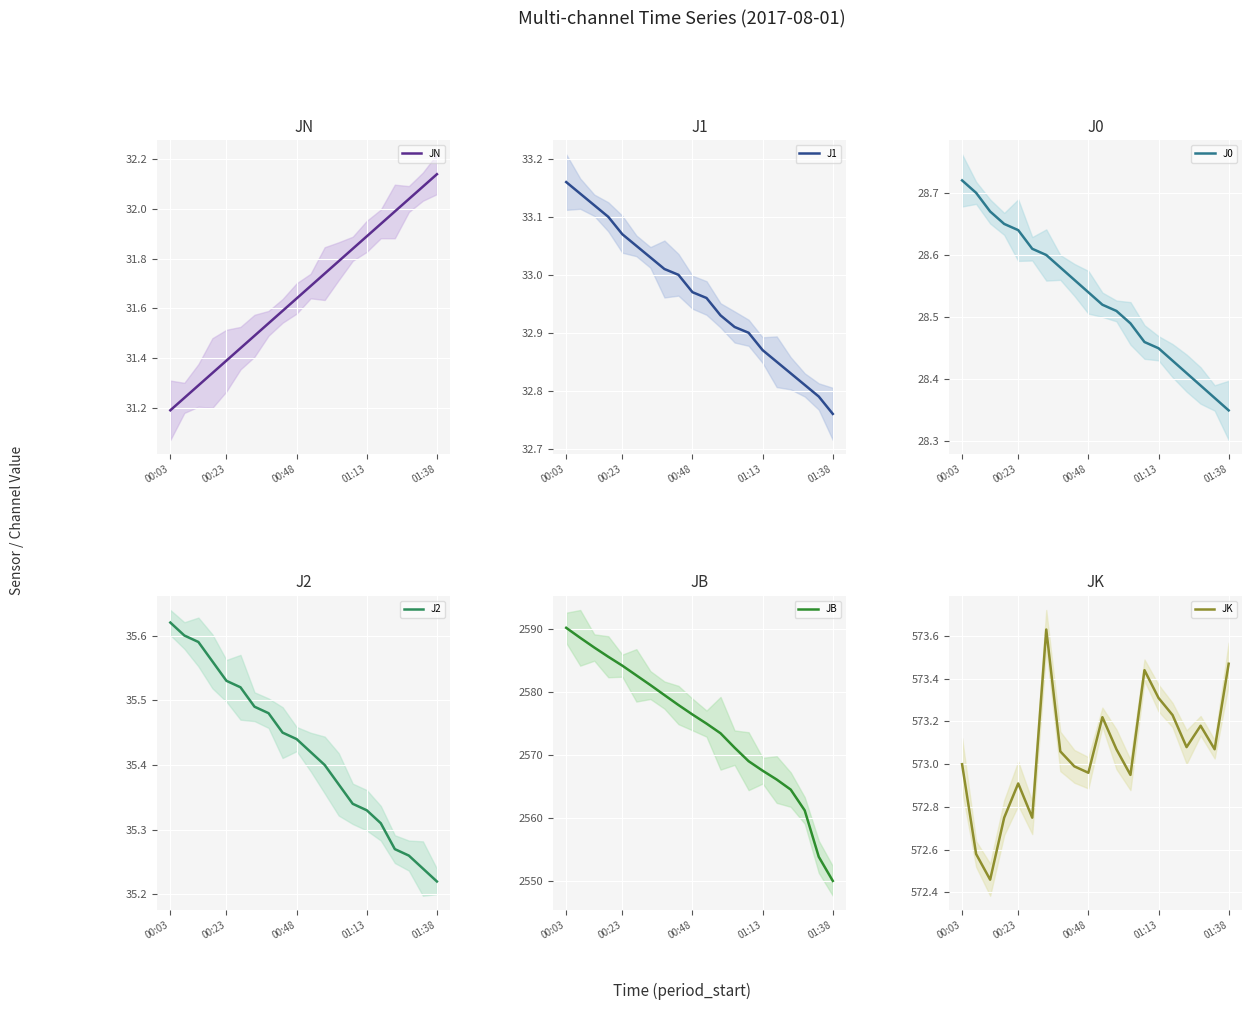

Is this an area chart (filled region under the line)?

No